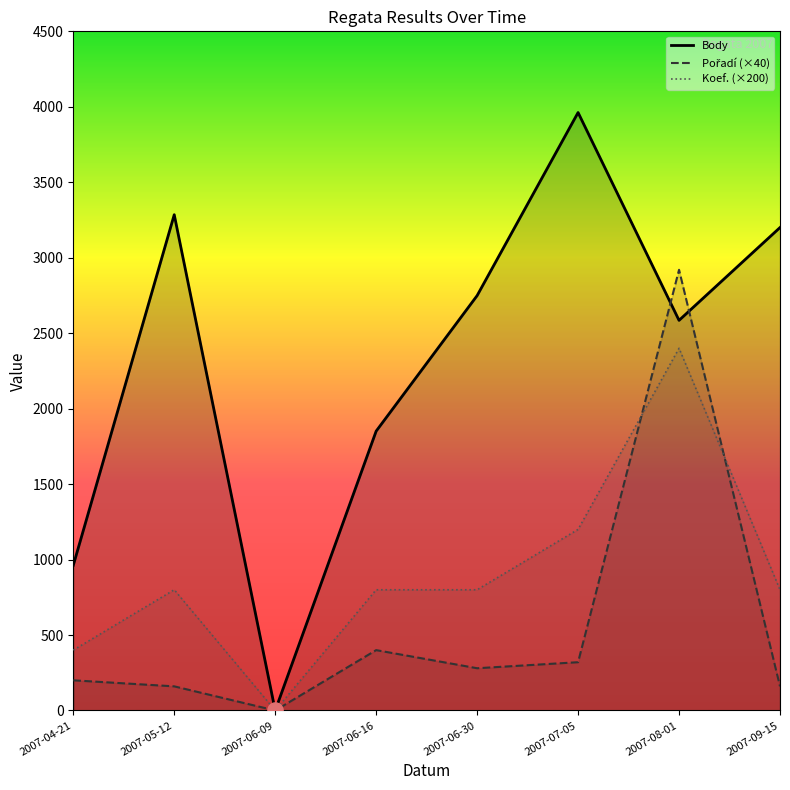

At which category is the sum across all series the highest?

2007-08-01